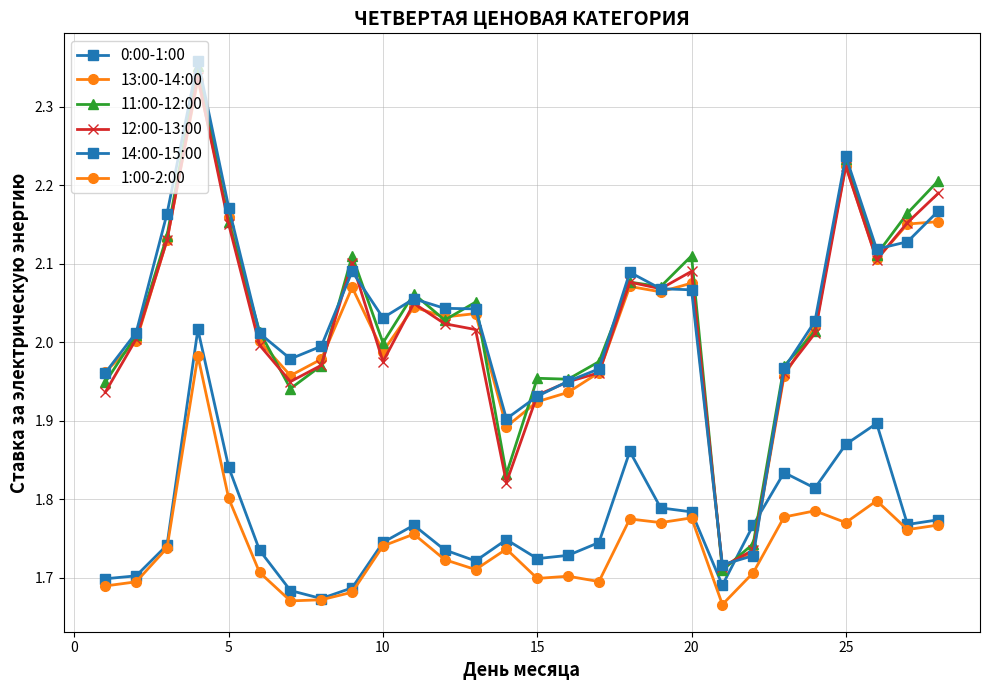

Is this an area chart (filled region under the line)?

No